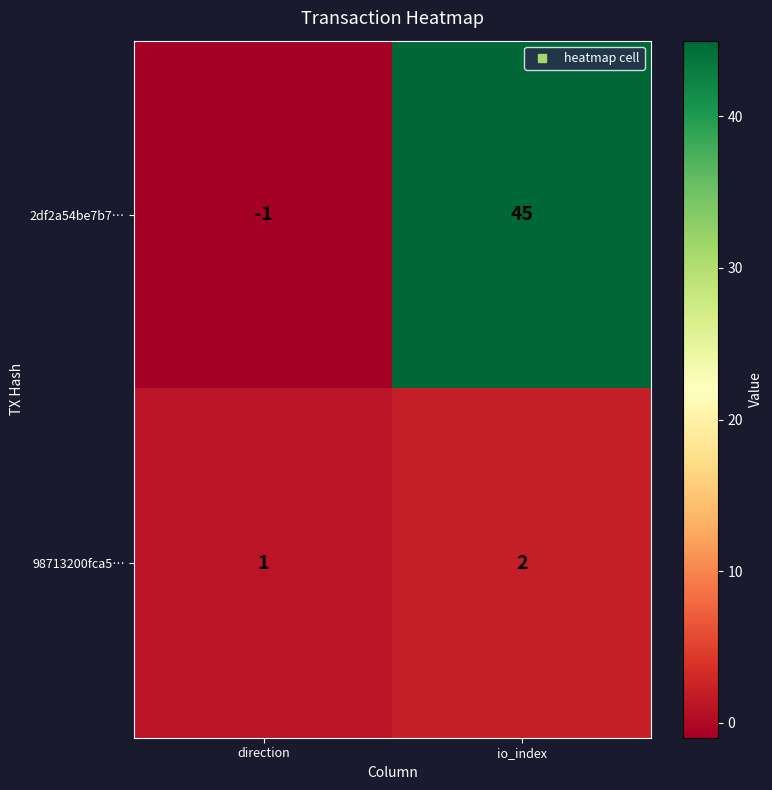

Reading left to right, list all the values displayed in this chart.

2df2a54be7b7…: direction=-1	io_index=45
98713200fca5…: direction=1	io_index=2